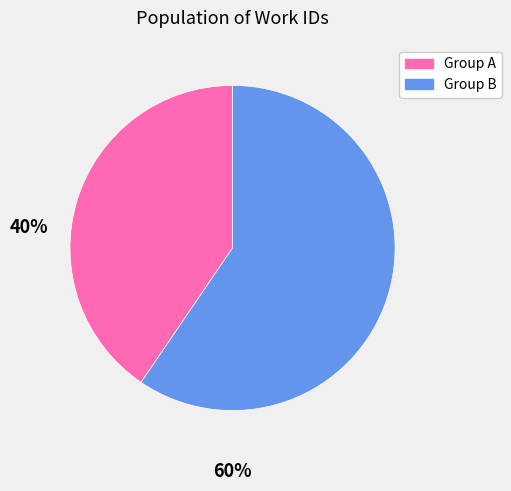

Is there a majority slice in this chart?

Yes